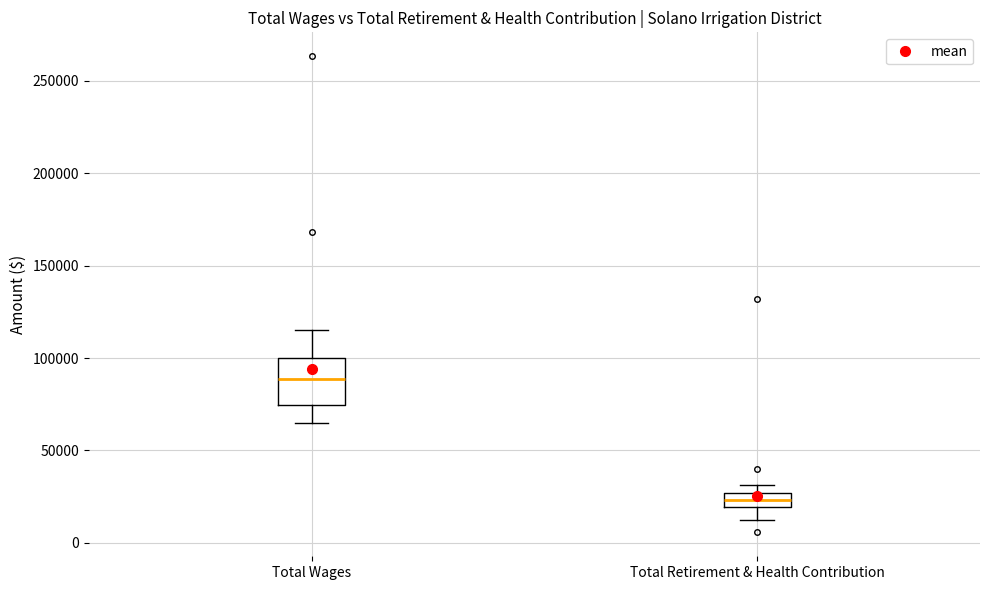

Where does the median line of the box for Total Wages sit on the y-axis? The values are not printed on the chart, so give them approximately, as read against the axis.

90000